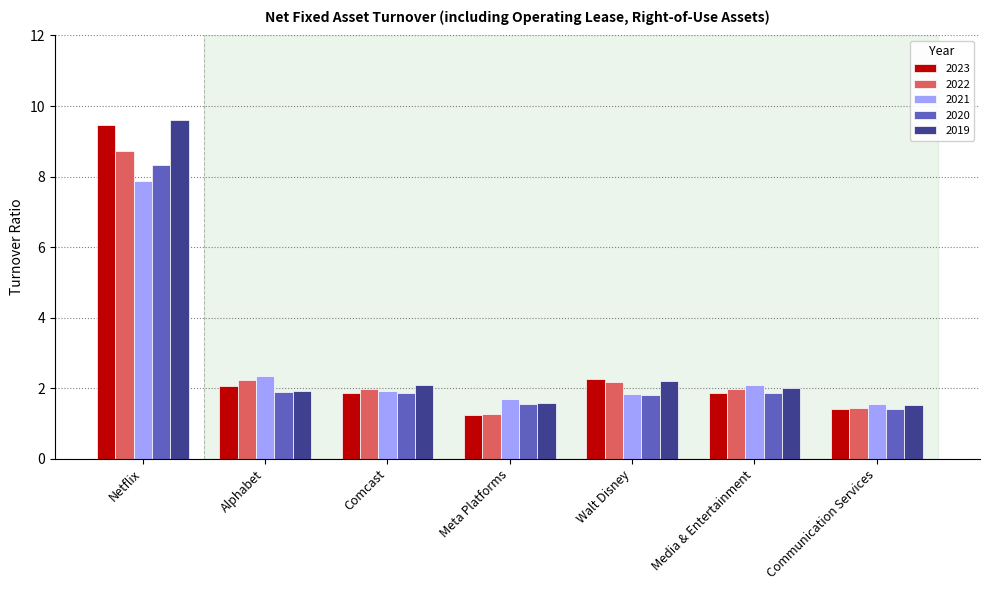

What value does the 2022 series have at Comcast?

2.0